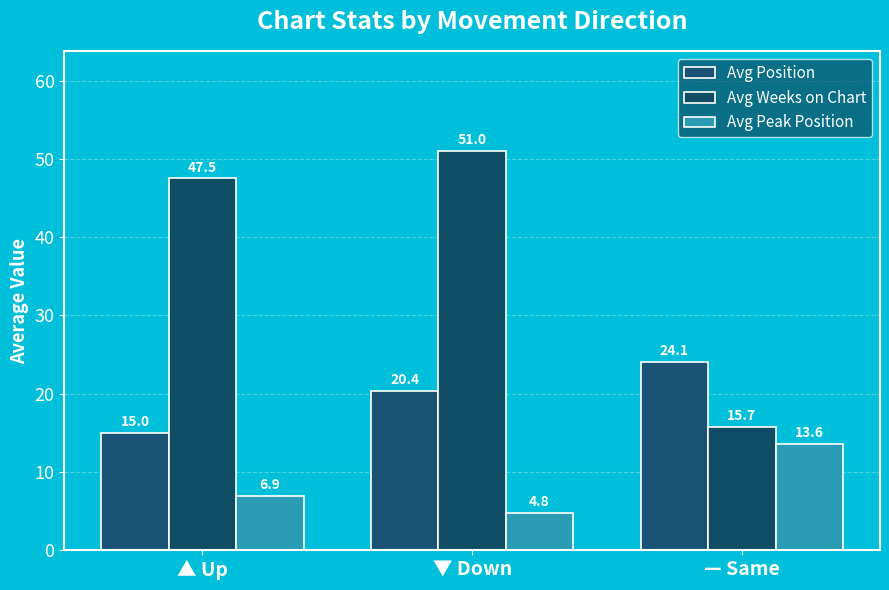

At — Same, list the series in order from smallest to largest.

Avg Peak Position, Avg Weeks on Chart, Avg Position